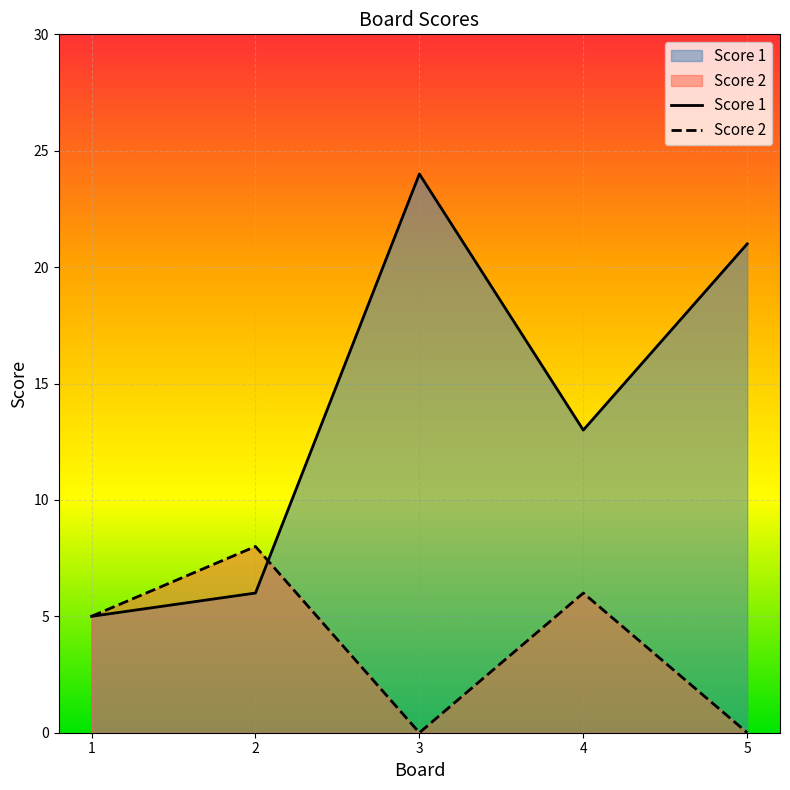

At which label is Score 1 closest to 14?

4